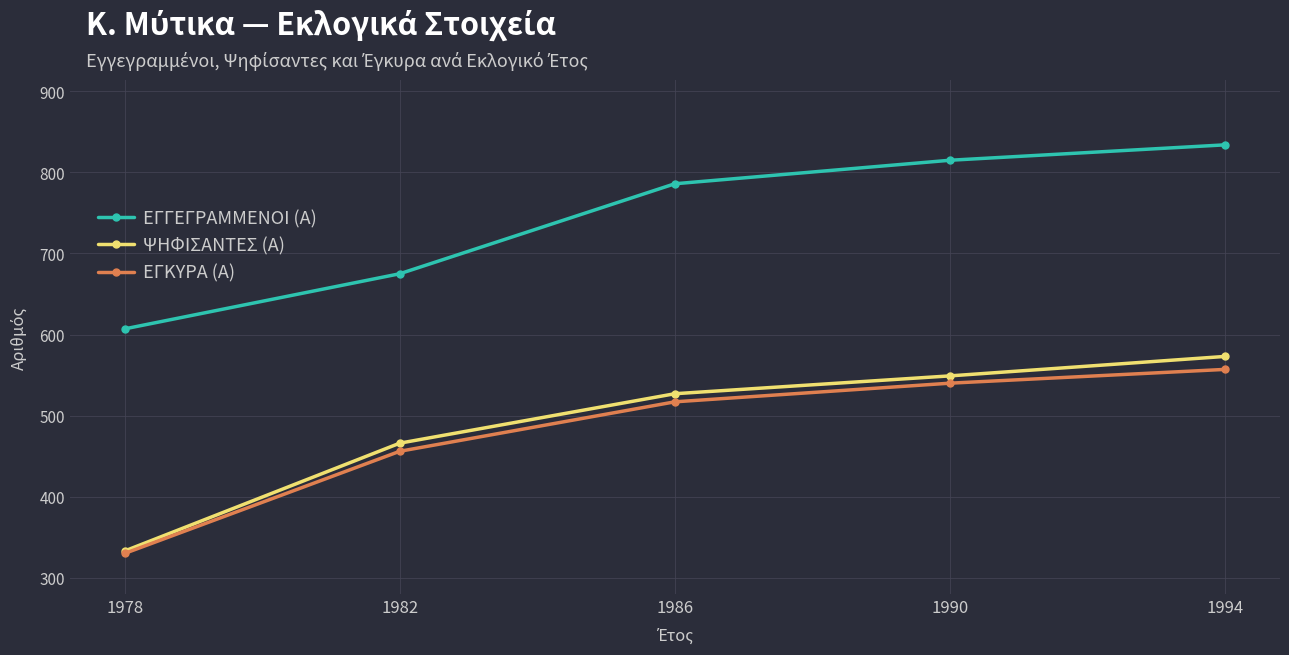

What is the difference between the second highest and minimum values in the ΕΓΓΕΓΡΑΜΜΕΝΟΙ (Α) series?

208